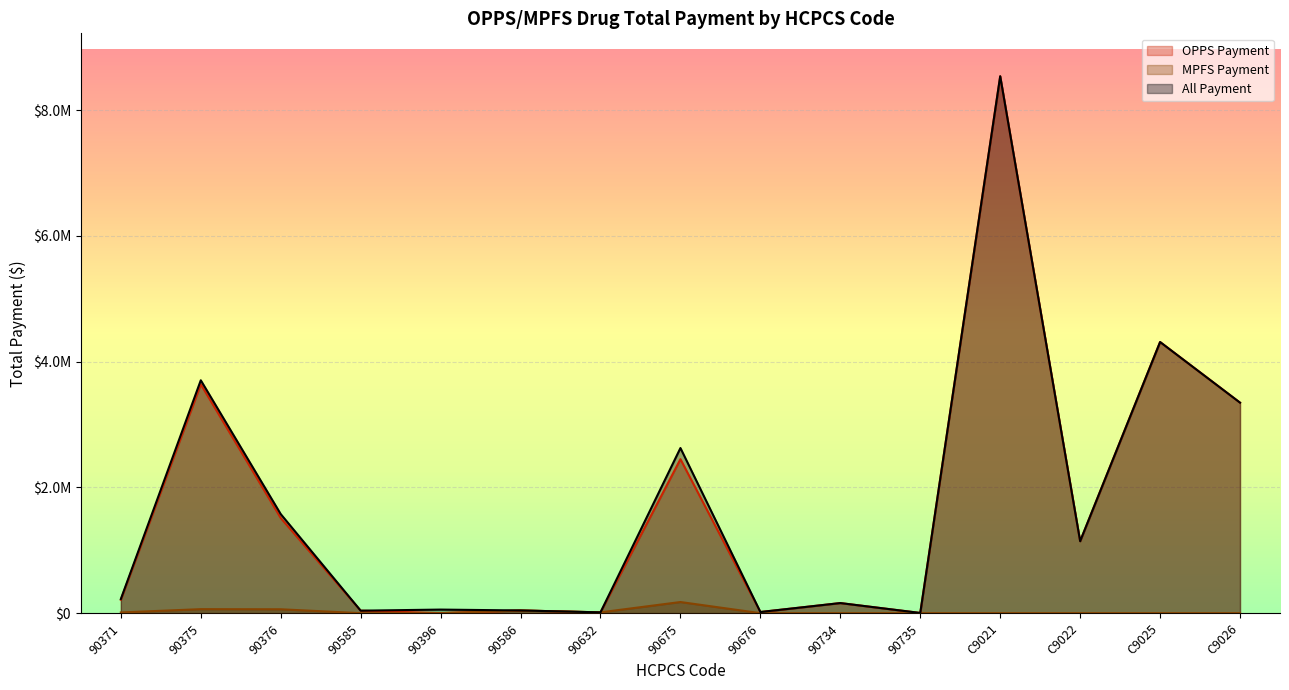

Where is the first local minimum for All Payment?

90585